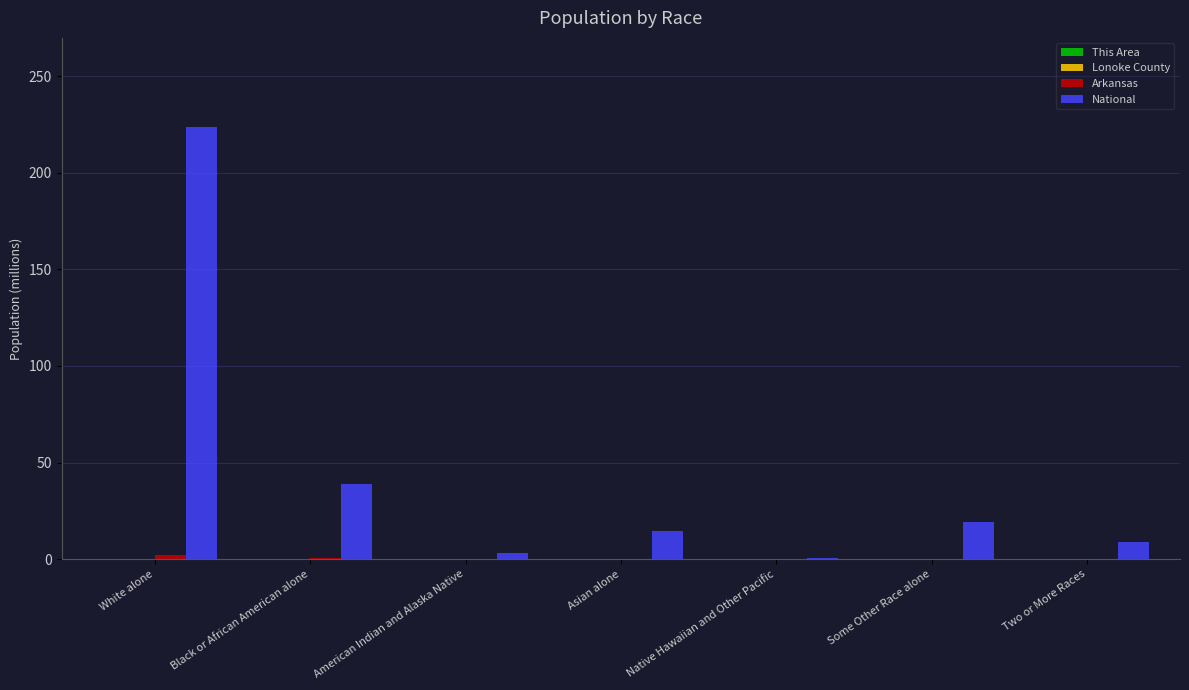

Count the number of data series in this chart.

4